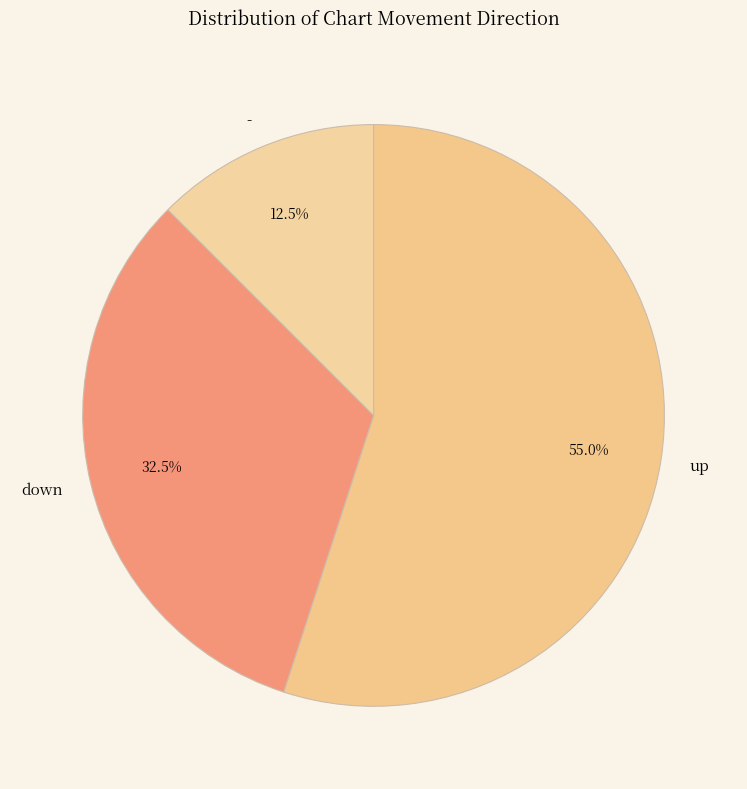

What portion of the pie excludes up?

45.0%